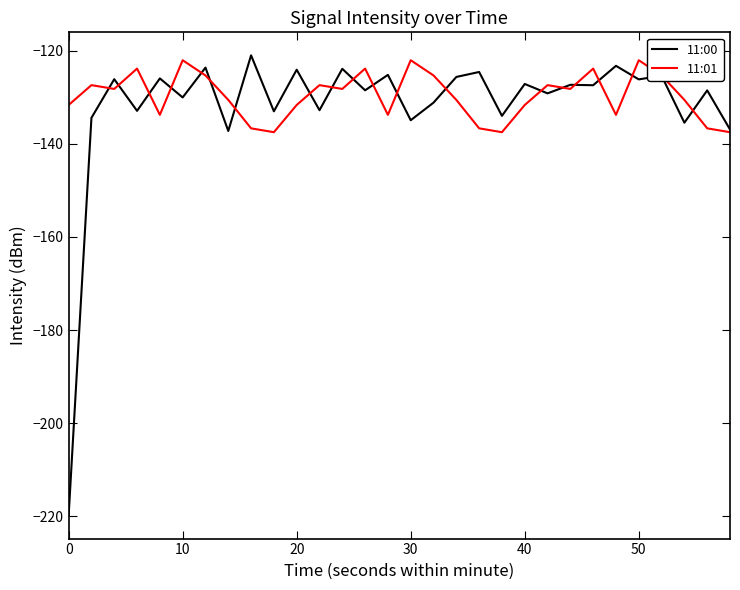

Which series has the largest range (max minus min)?

11:00